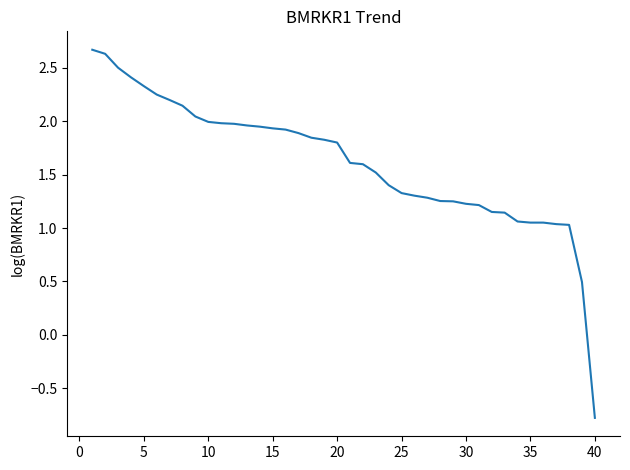

What is the maximum value shown in the chart?

2.7